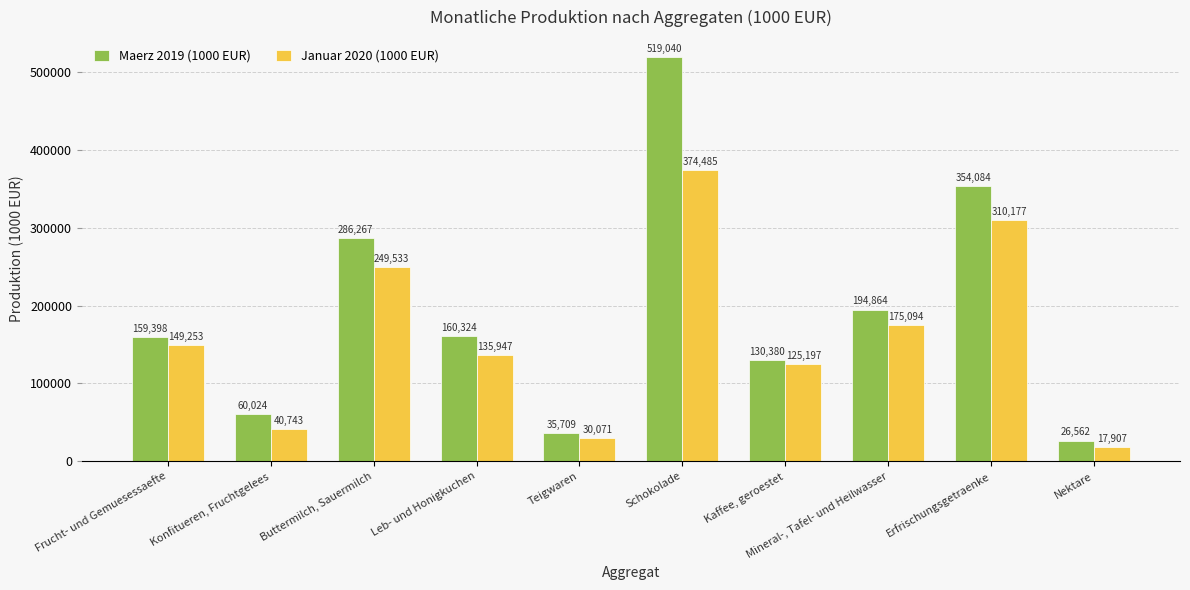

Count the number of categories in the chart.

10